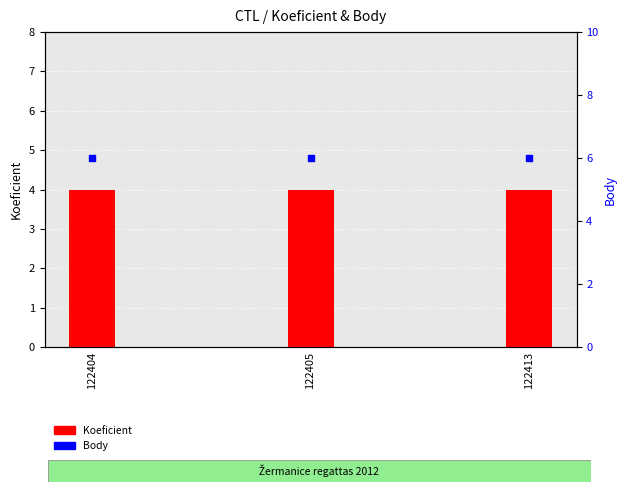

What is the total value across all series at 122404?

10